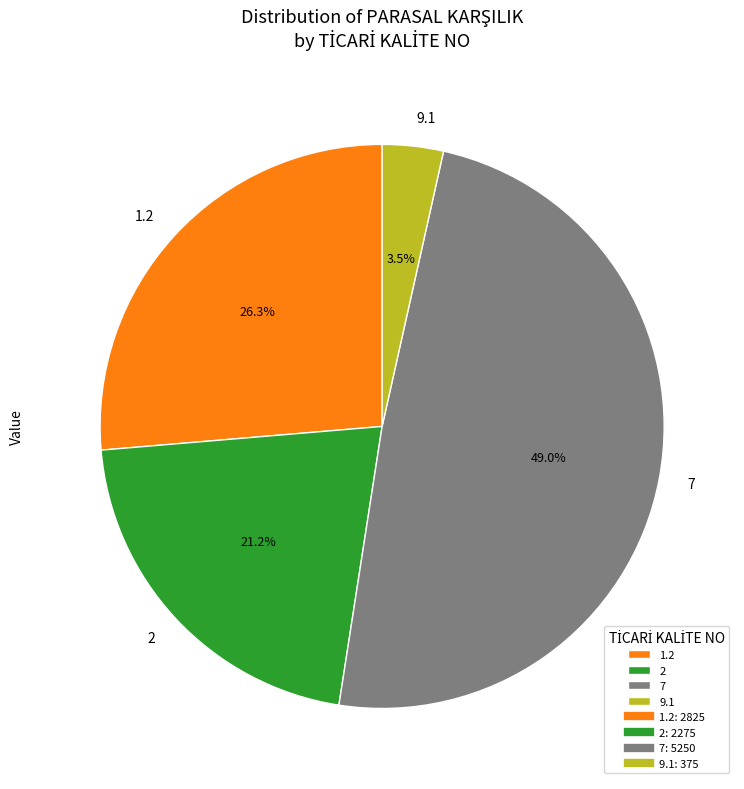

Approximately how many times larger is the value at 1.2 compared to 9.1?

7.5